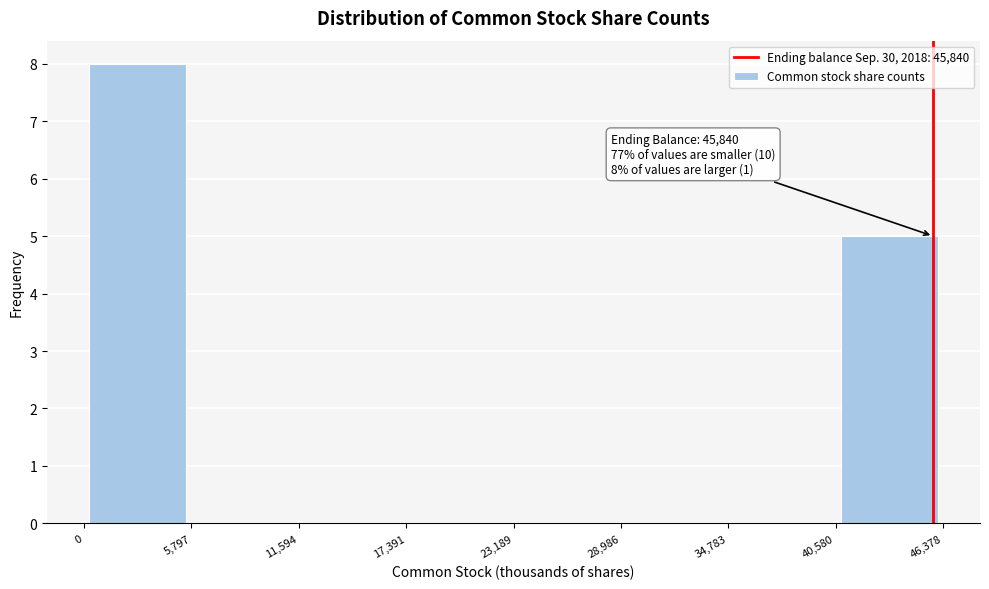

Over which range of the x-axis is the bar tallest?

0 to 5,797